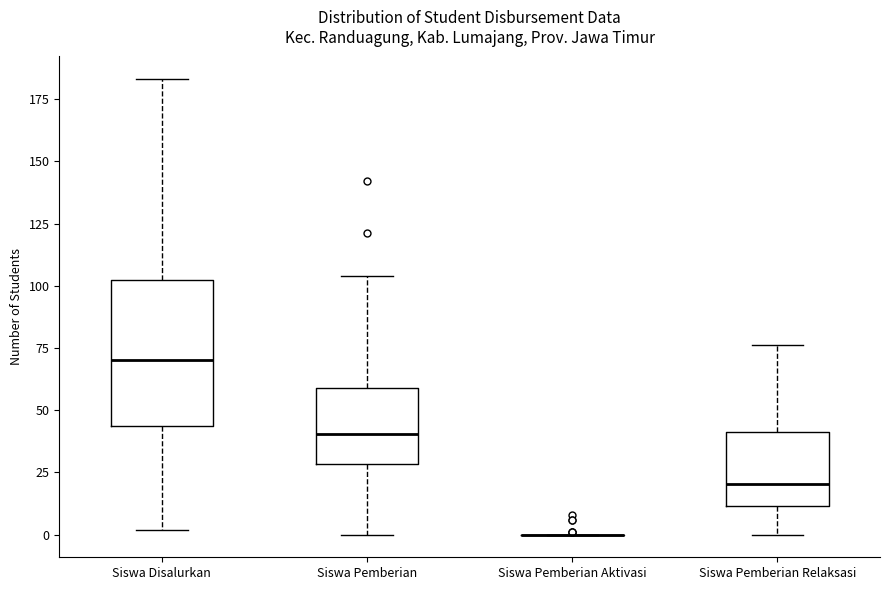

Where does the upper whisker of the box for Siswa Disalurkan end on the y-axis? The values are not printed on the chart, so give them approximately, as read against the axis.

185